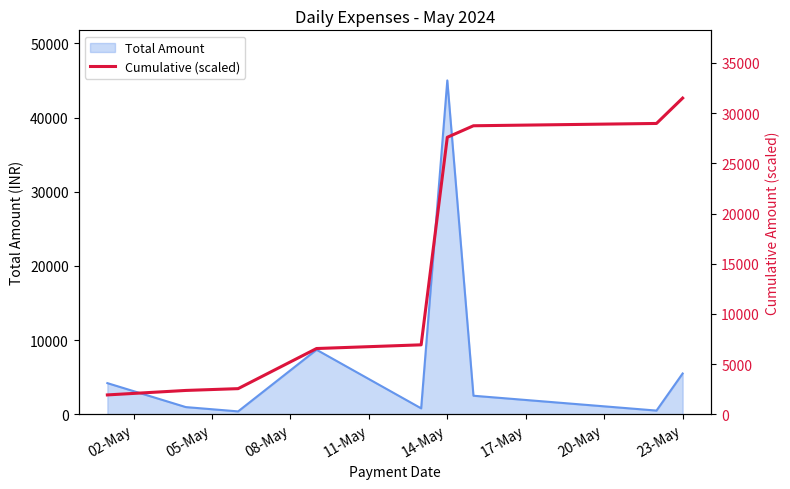

The value of Total Amount at 14-May is 45000. True or false?

True